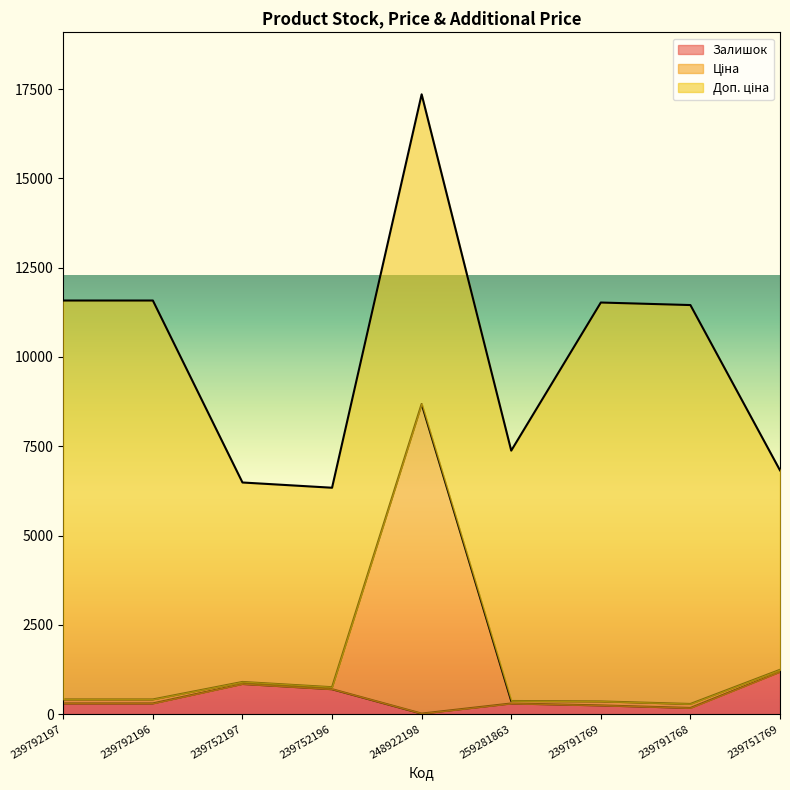

At which category is the sum across all series the highest?

248922198